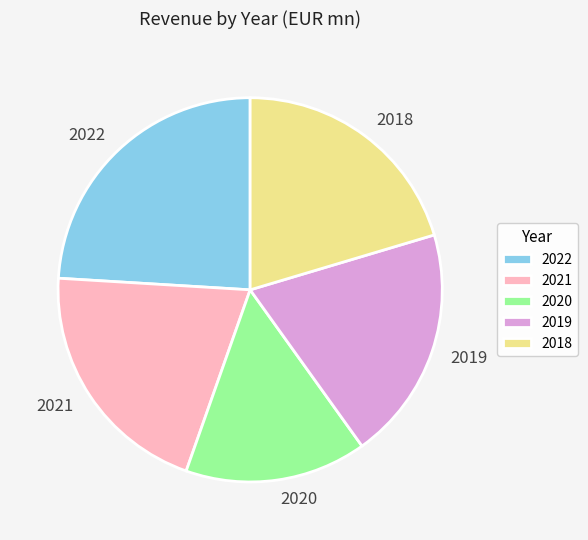

Do 2022 and 2019 together represent more than half of the pie?

No